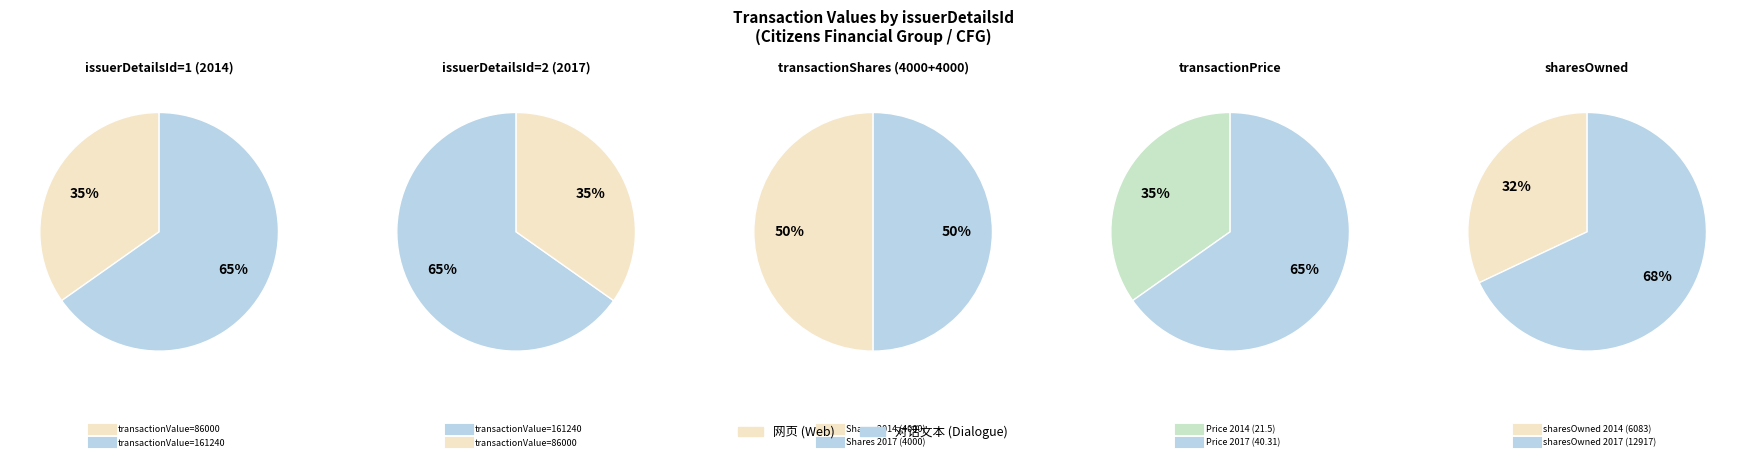

To the nearest percent, what is the combined percentage of 1 and 0?

100%